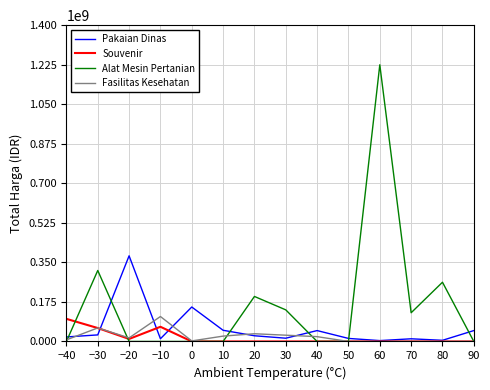

At which label does Souvenir reach its peak?

−40